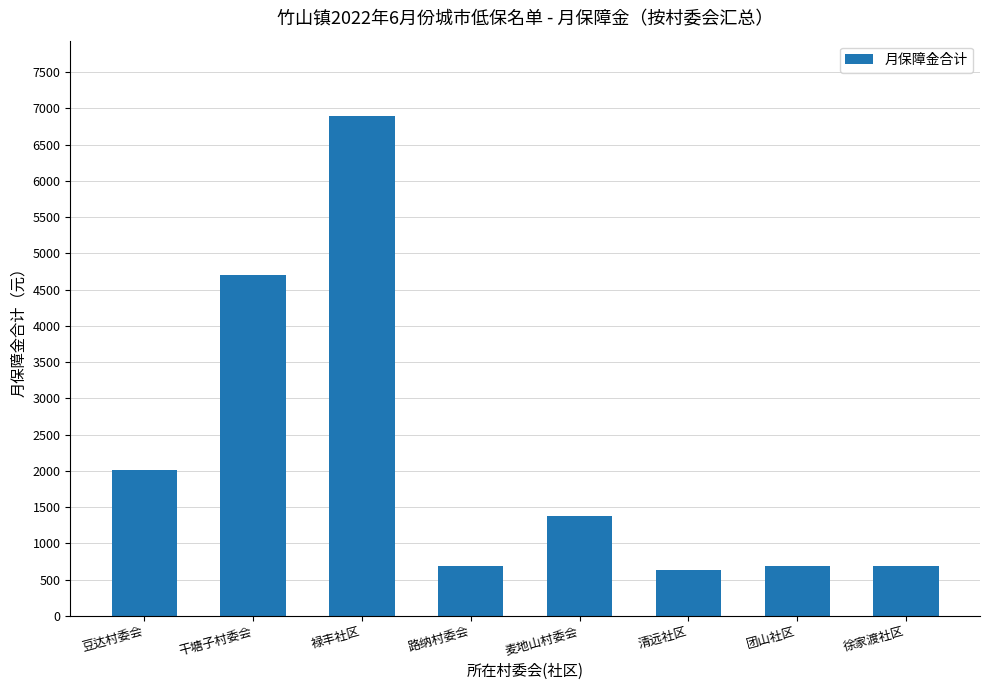

Between 禄丰社区 and 团山社区, which is larger?

禄丰社区